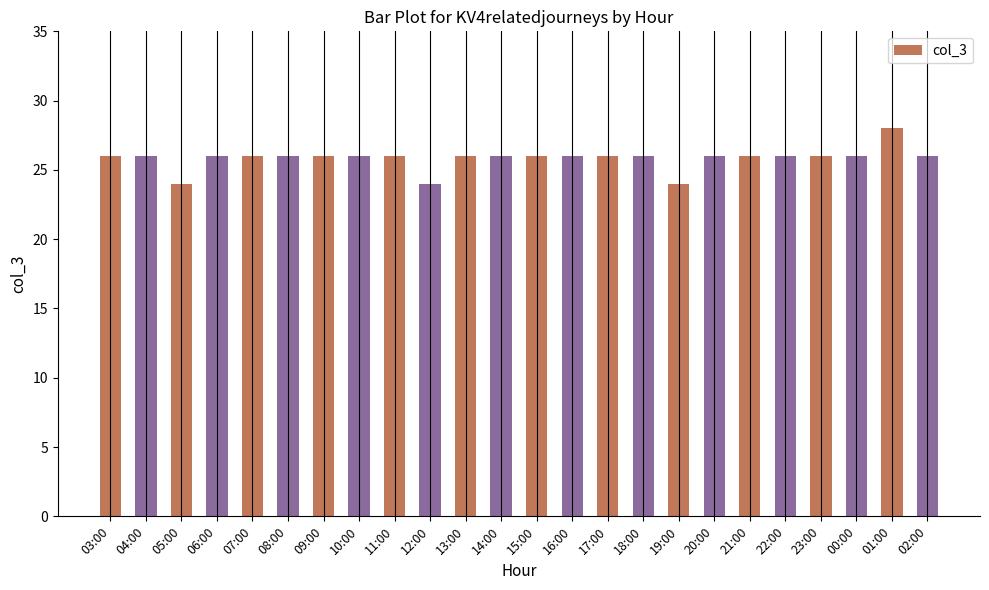

The value at 22:00 is 8. True or false?

False